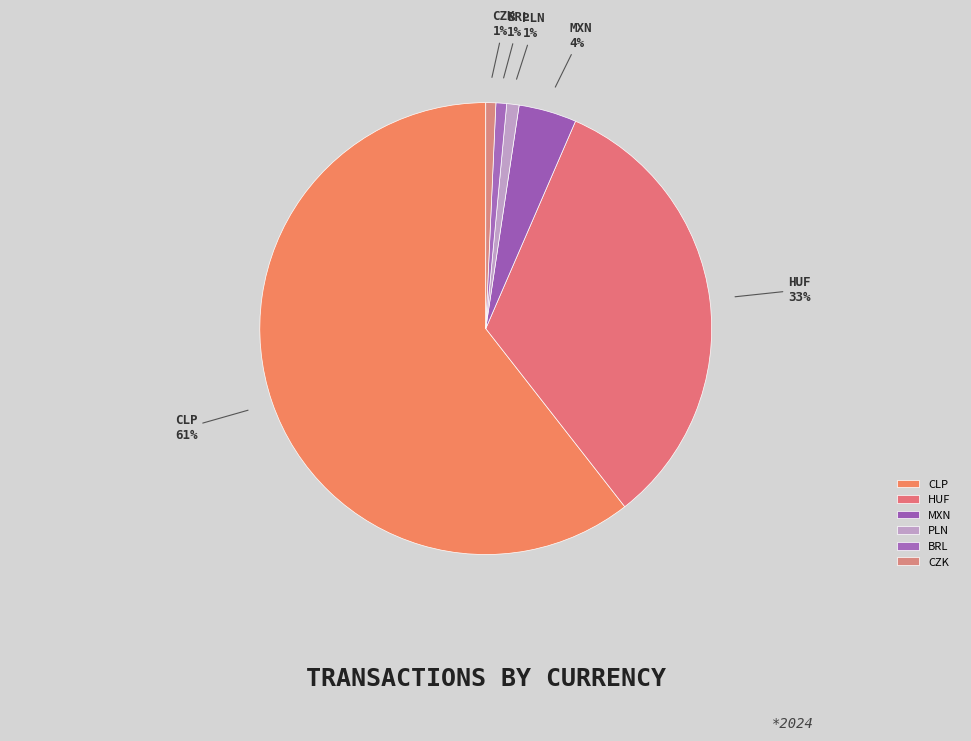

Is there a majority slice in this chart?

Yes